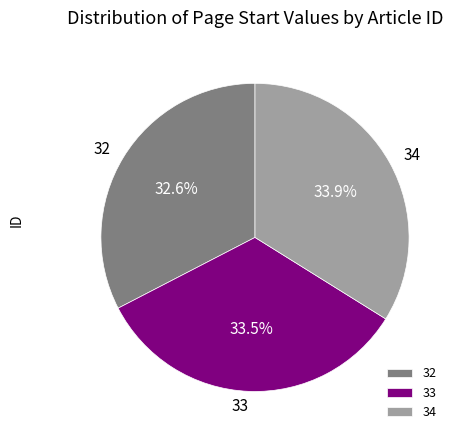

Does 32 represent more than half of the total?

No